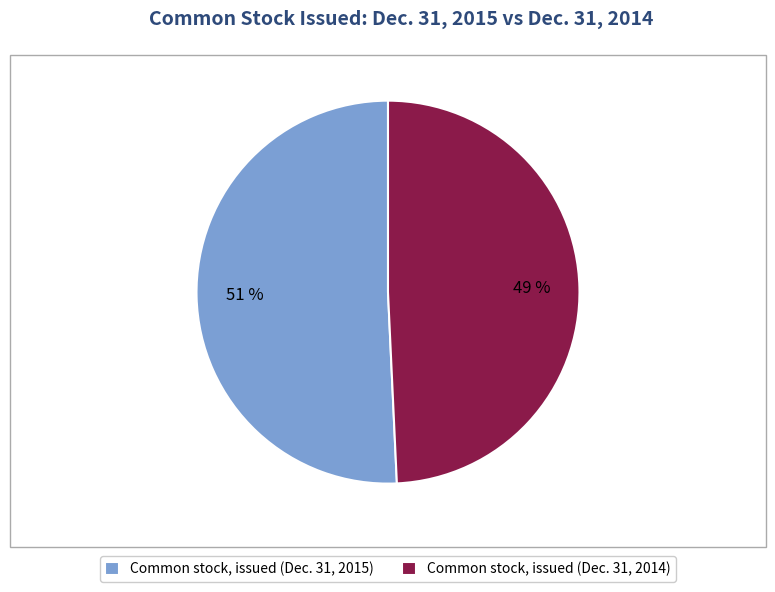

Rank the categories by value from highest to lowest.

Common stock, issued (Dec. 31, 2015), Common stock, issued (Dec. 31, 2014)